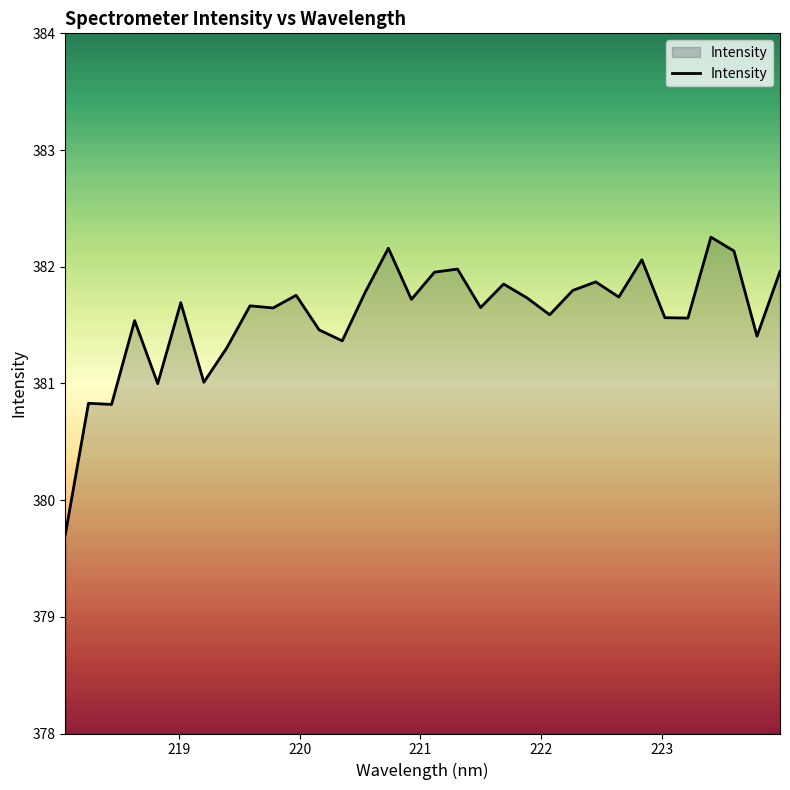

What is the difference between the maximum and minimum values?

2.5